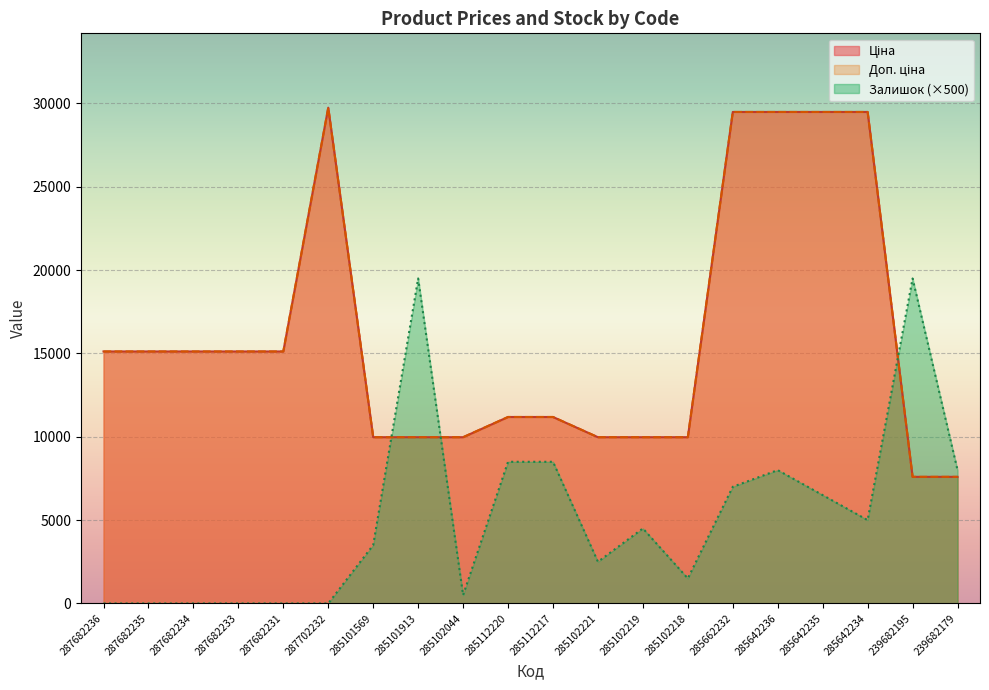

Is the value of Доп. ціна at 239682195 greater than the value of Ціна at 287682233?

No